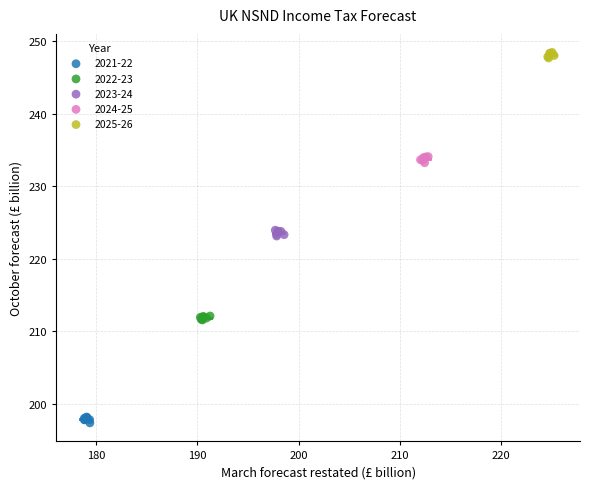

What are all the series names shown in the legend?

2021-22, 2022-23, 2023-24, 2024-25, 2025-26